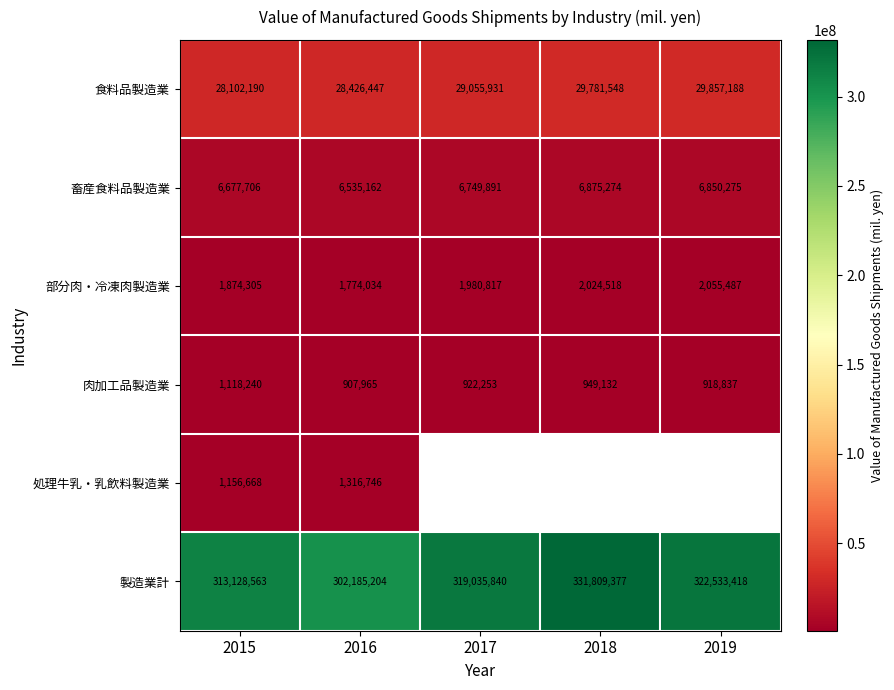

Which category has the highest value in the 畜産食料品製造業 series?

2018